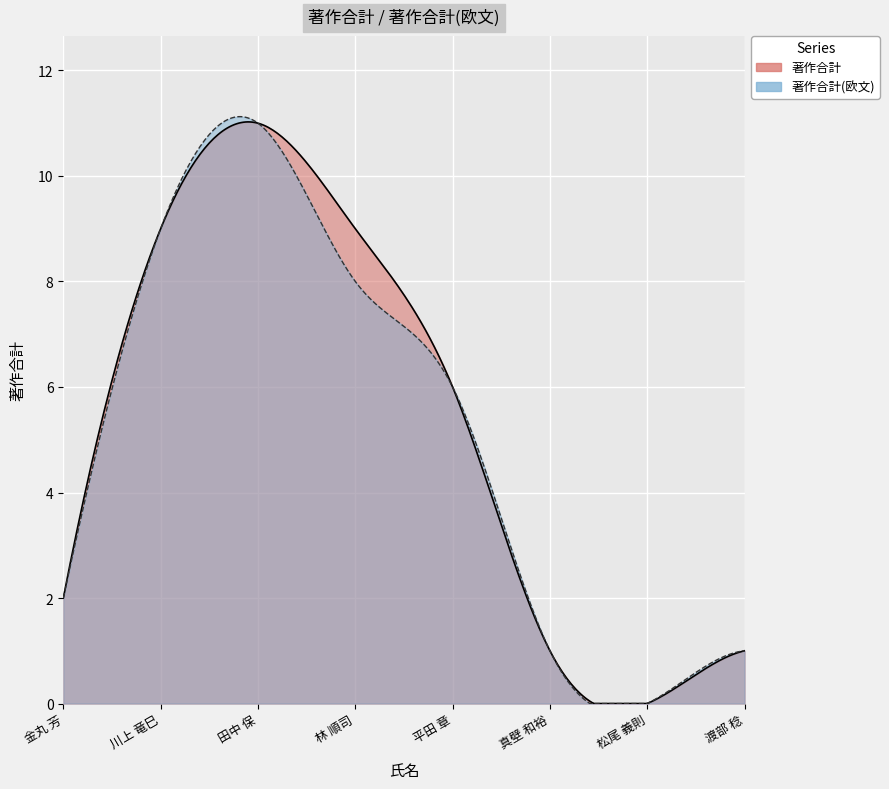

The value of 著作合計(欧文) at 平田 章 is 9. True or false?

False